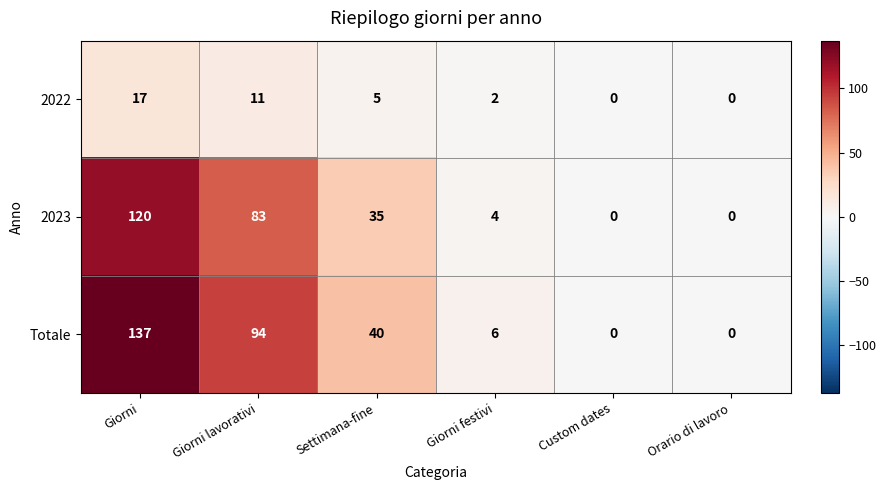

Reading left to right, extract all data points from this chart.

2022: 17	11	5	2	0	0
2023: 120	83	35	4	0	0
Totale: 137	94	40	6	0	0